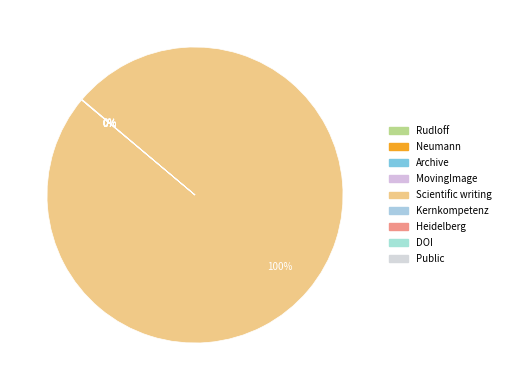

Is it true that Heidelberg is 0% of the pie?

True